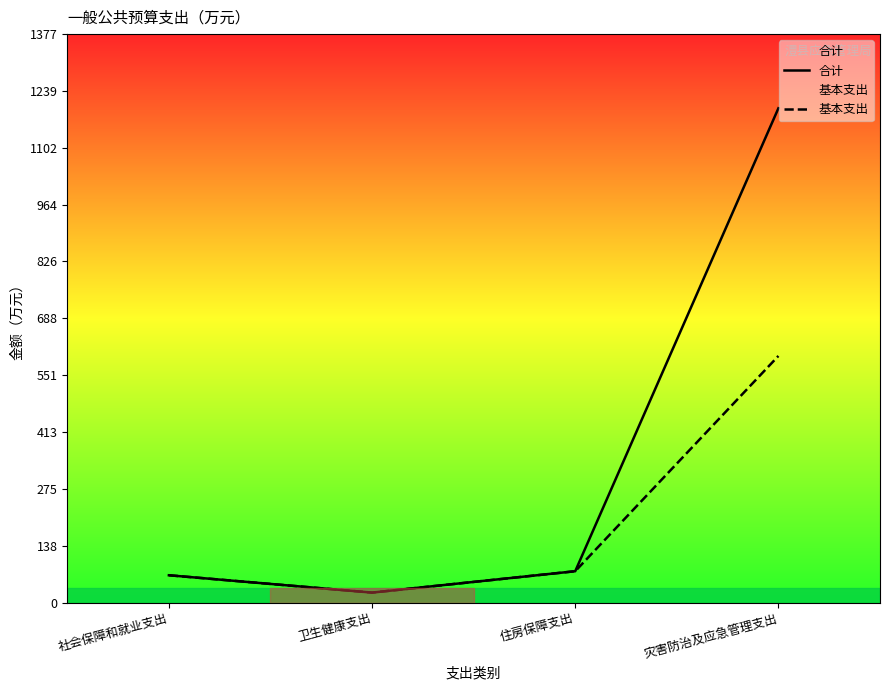

How many data points in 基本支出 are above 75?

2